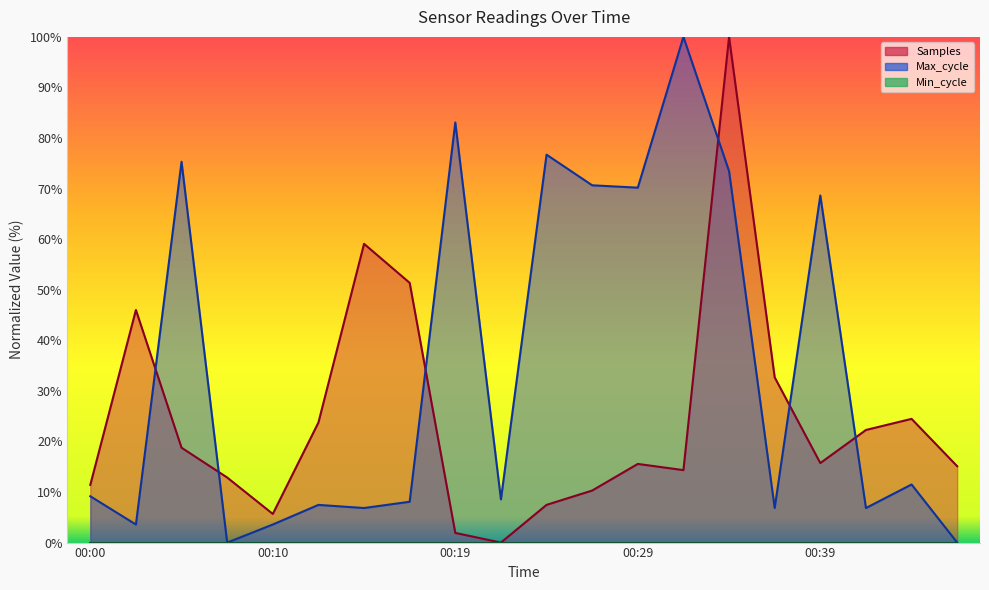

What is the value of the Samples point at the 6th from the left?

23.7